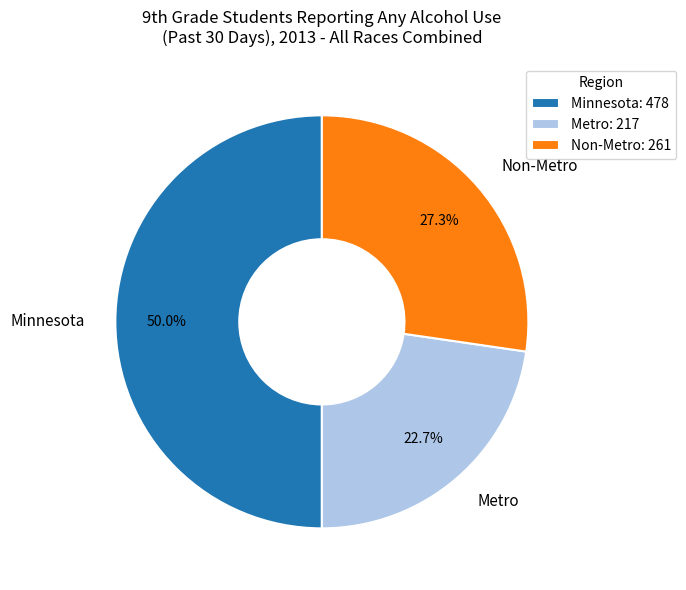

Which slice is the largest?

Minnesota